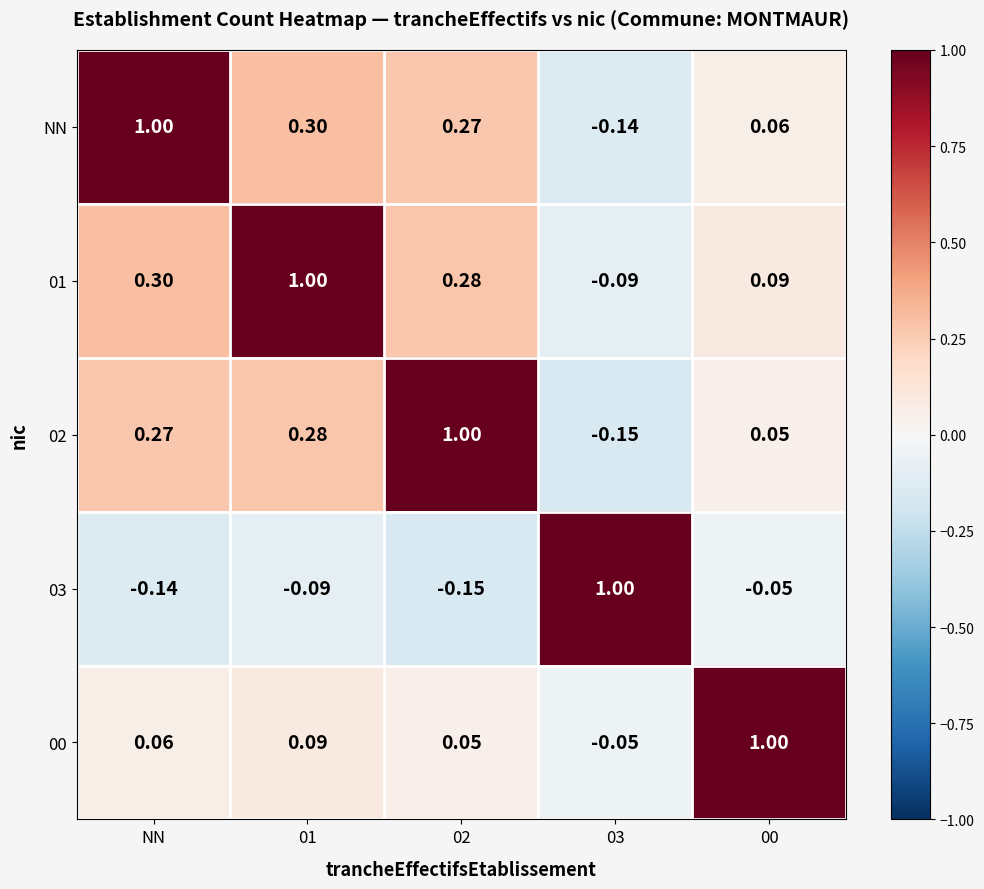

How many categories are shown in the chart?

5